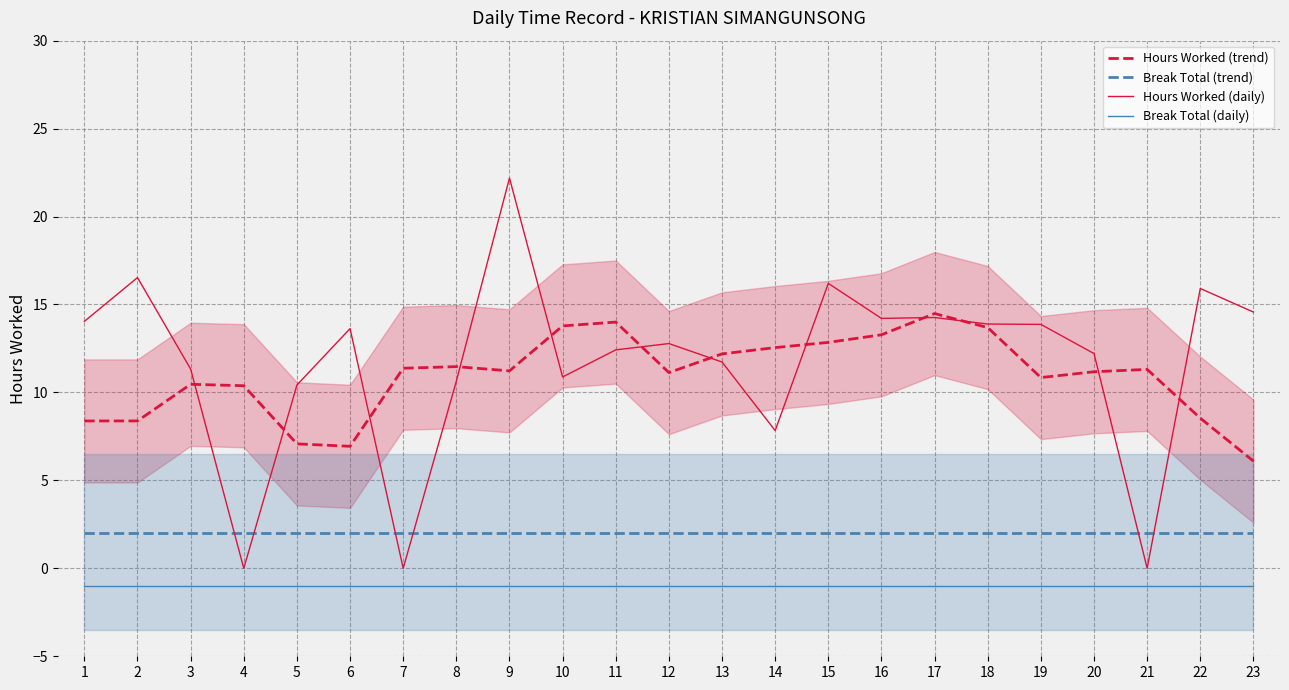

Reading left to right, extract all data points from this chart.

Hours Worked (trend): 1=8.4	2=8.4	3=10.5	4=10.4	5=7.1	6=6.9	7=11.4	8=11.5	9=11.2	10=13.8	11=14.0	12=11.1	13=12.2	14=12.6	15=12.8	16=13.3	17=14.5	18=13.7	19=10.8	20=11.2	21=11.3	22=8.5	23=6.1
Break Total (trend): 1=2.0	2=2.0	3=2.0	4=2.0	5=2.0	6=2.0	7=2.0	8=2.0	9=2.0	10=2.0	11=2.0	12=2.0	13=2.0	14=2.0	15=2.0	16=2.0	17=2.0	18=2.0	19=2.0	20=2.0	21=2.0	22=2.0	23=2.0
Hours Worked (daily): 1=14.0	2=16.5	3=11.3	4=0.0	5=10.4	6=13.6	7=0.0	8=10.6	9=22.2	10=10.9	11=12.4	12=12.8	13=11.7	14=7.8	15=16.2	16=14.2	17=14.3	18=13.9	19=13.9	20=12.2	21=0.0	22=15.9	23=14.6
Break Total (daily): 1=-1.0	2=-1.0	3=-1.0	4=-1.0	5=-1.0	6=-1.0	7=-1.0	8=-1.0	9=-1.0	10=-1.0	11=-1.0	12=-1.0	13=-1.0	14=-1.0	15=-1.0	16=-1.0	17=-1.0	18=-1.0	19=-1.0	20=-1.0	21=-1.0	22=-1.0	23=-1.0